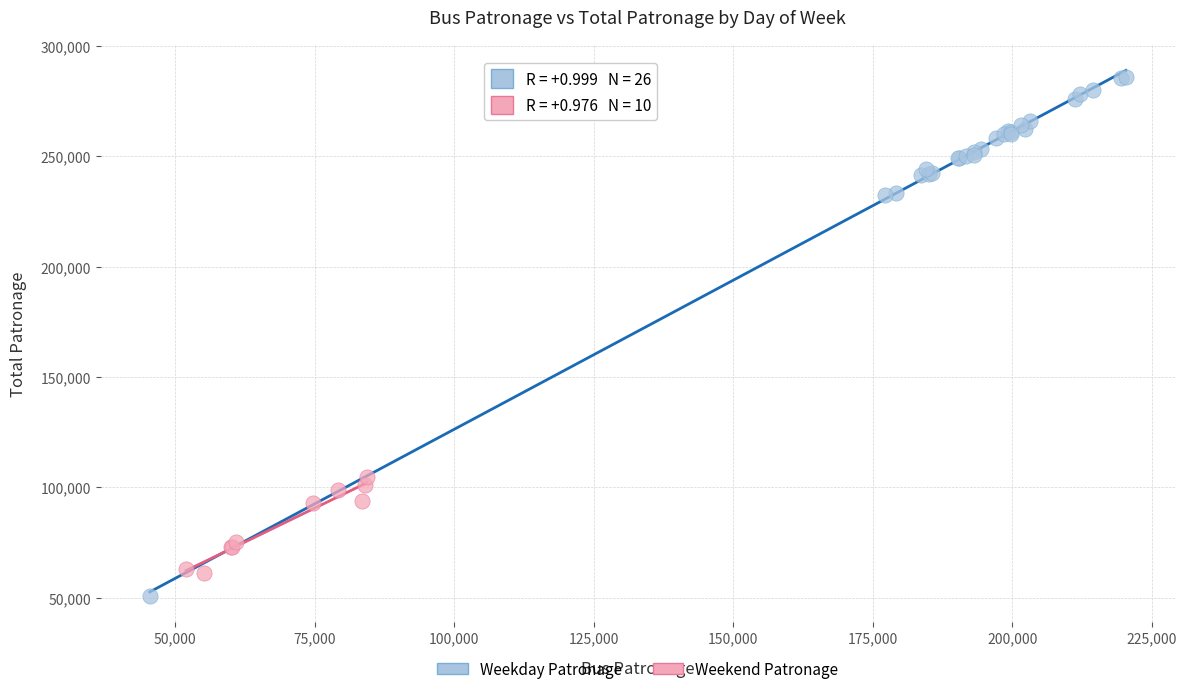

Which series contains the highest Y value?

Weekday Patronage